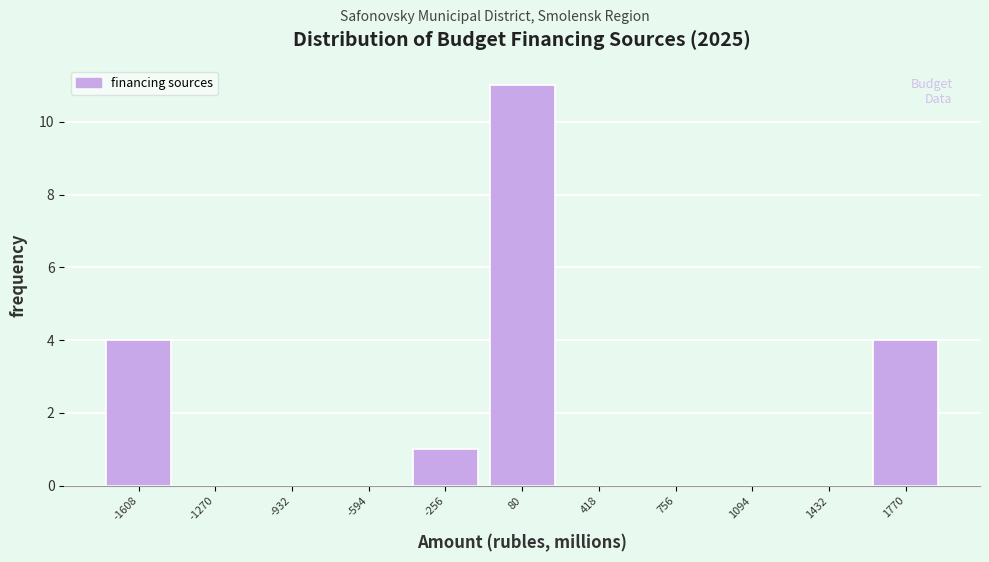

Over which range of the x-axis is the bar tallest?

-100 to 250